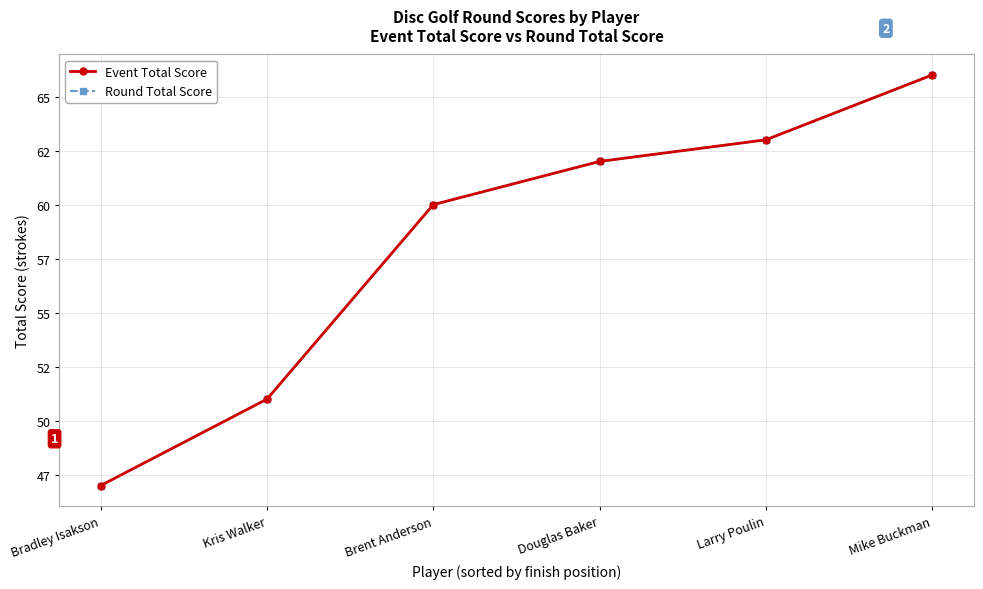

Is this an area chart (filled region under the line)?

No